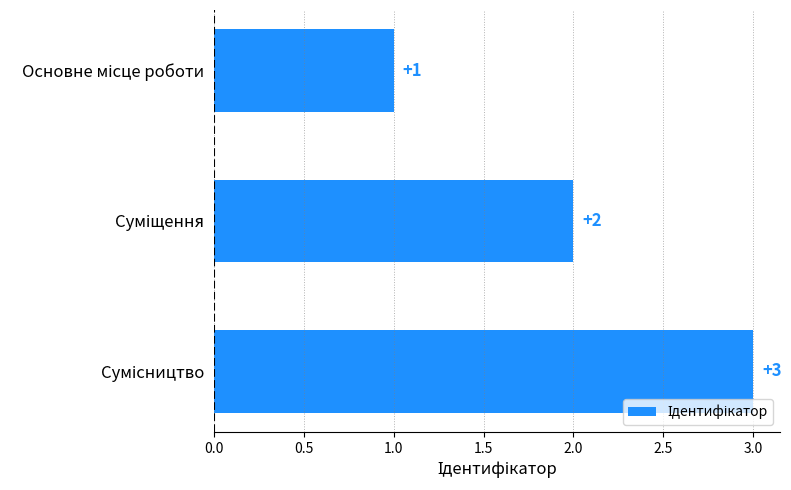

What is the sum of all values?

6